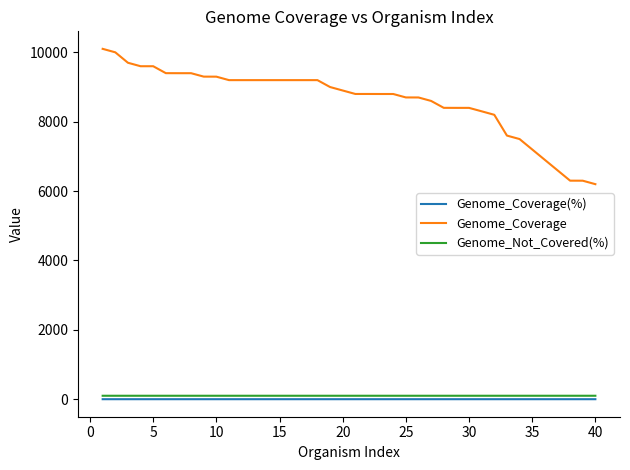

What is the highest value of the Genome_Coverage series?

10103.0